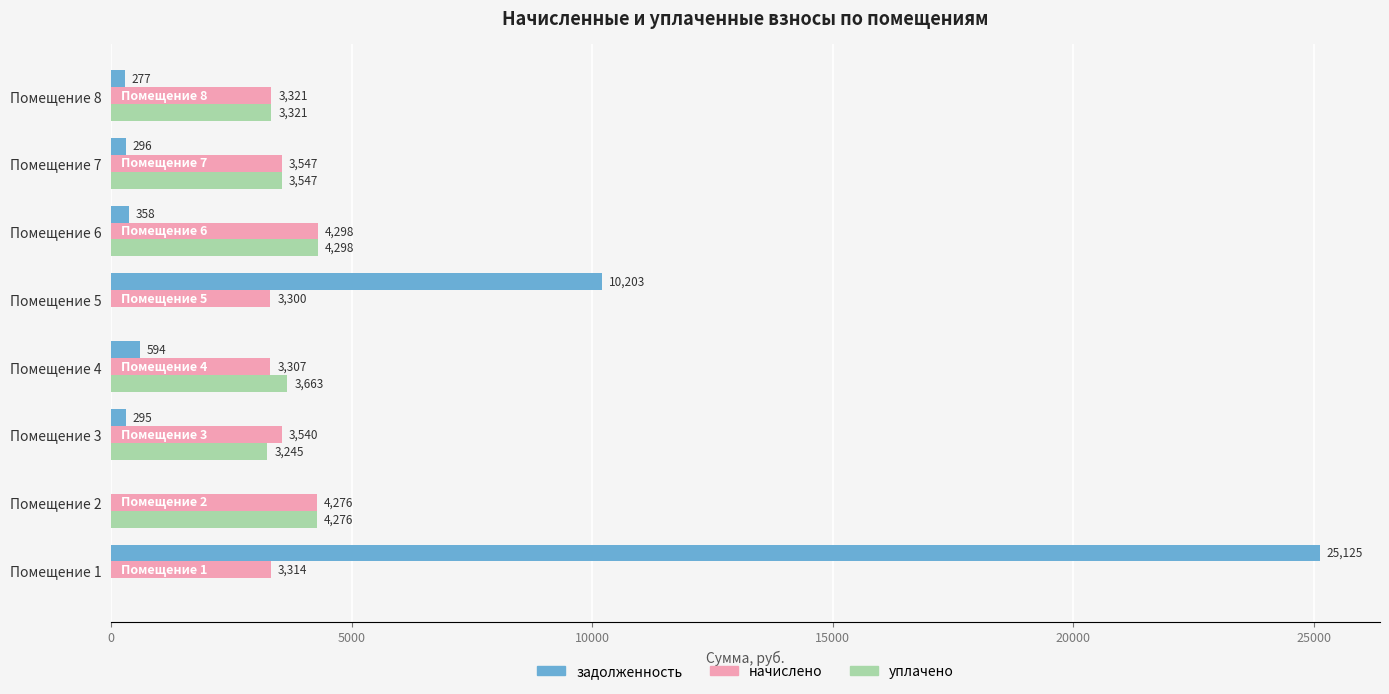

The начислено series shows 3307.0 at Помещение 4. True or false?

True